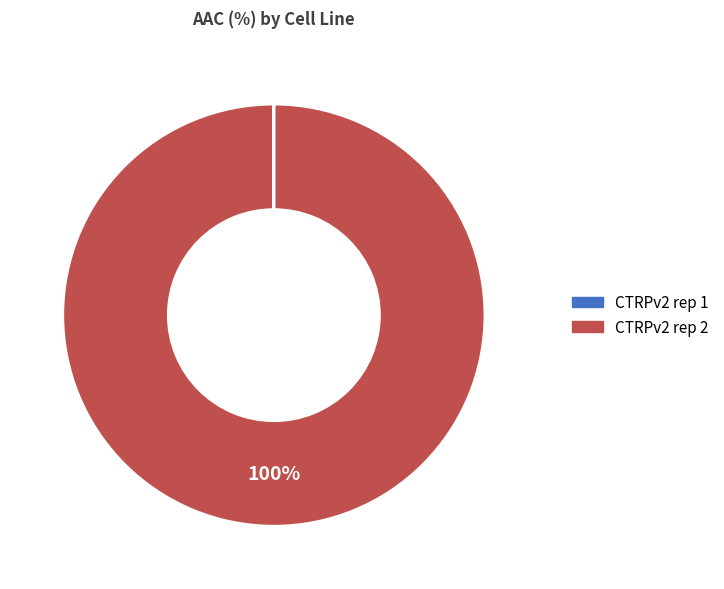

Is it true that CTRPv2 rep 2 is 89% of the pie?

False